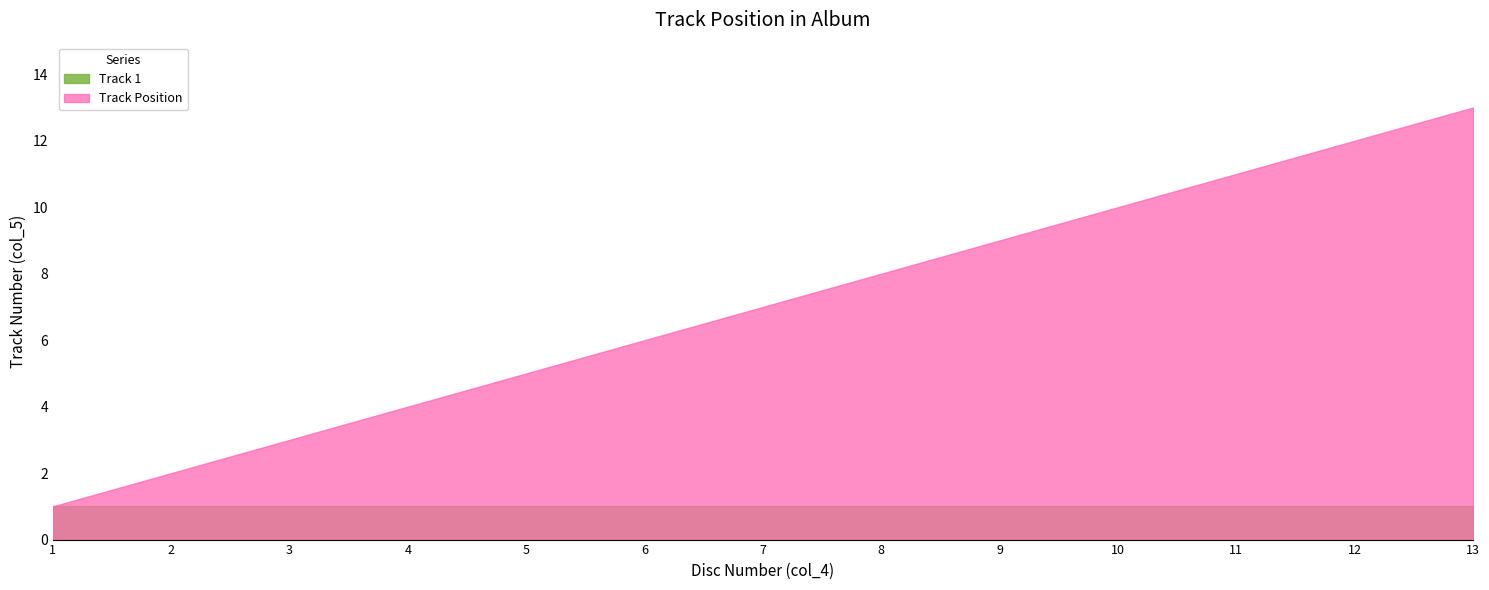

Reading right to left, transcribe all the data shown in this chart.

Track 1: 1	1	1	1	1	1	1	1	1	1	1	1	1
Track Position: 13	12	11	10	9	8	7	6	5	4	3	2	1